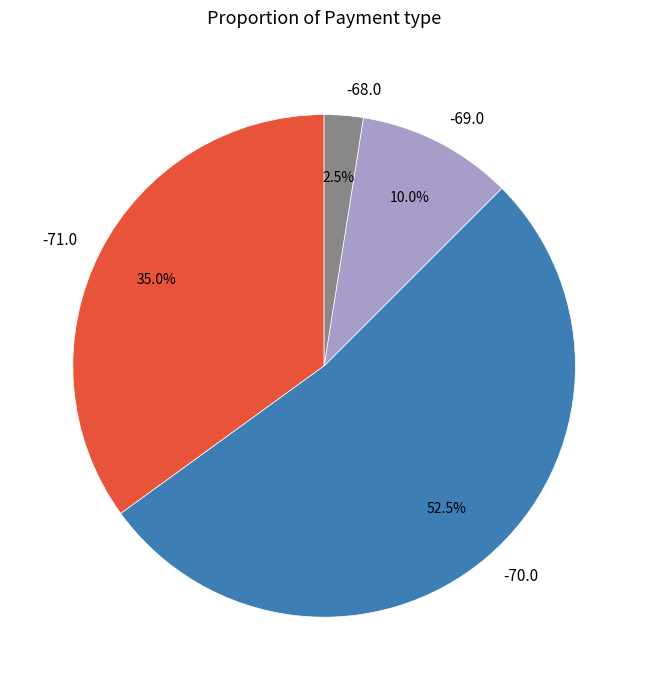

Does any single category account for the majority?

Yes